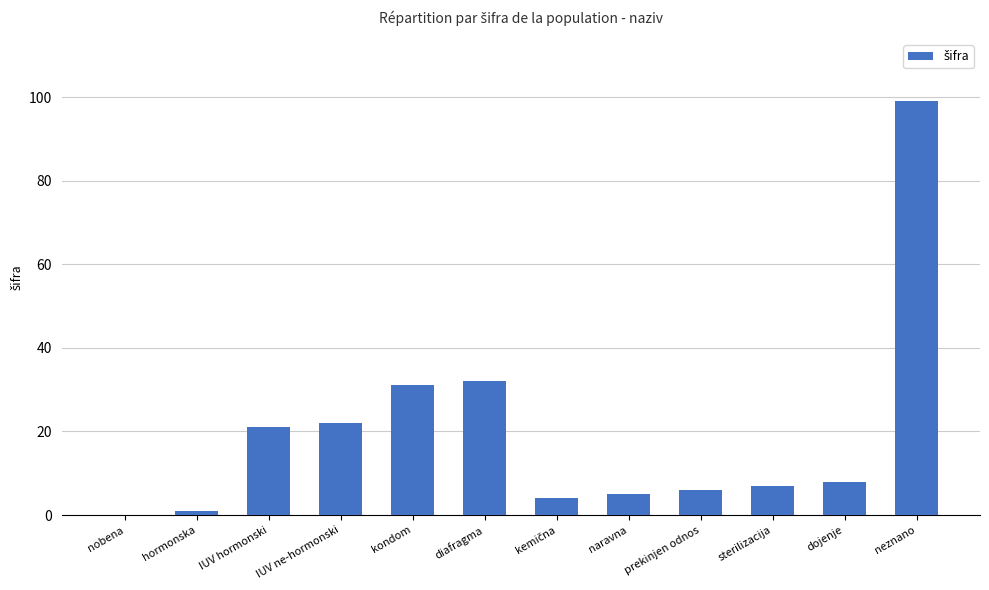

What is the ratio of the value at IUV ne-hormonski to the value at IUV hormonski?

1.0